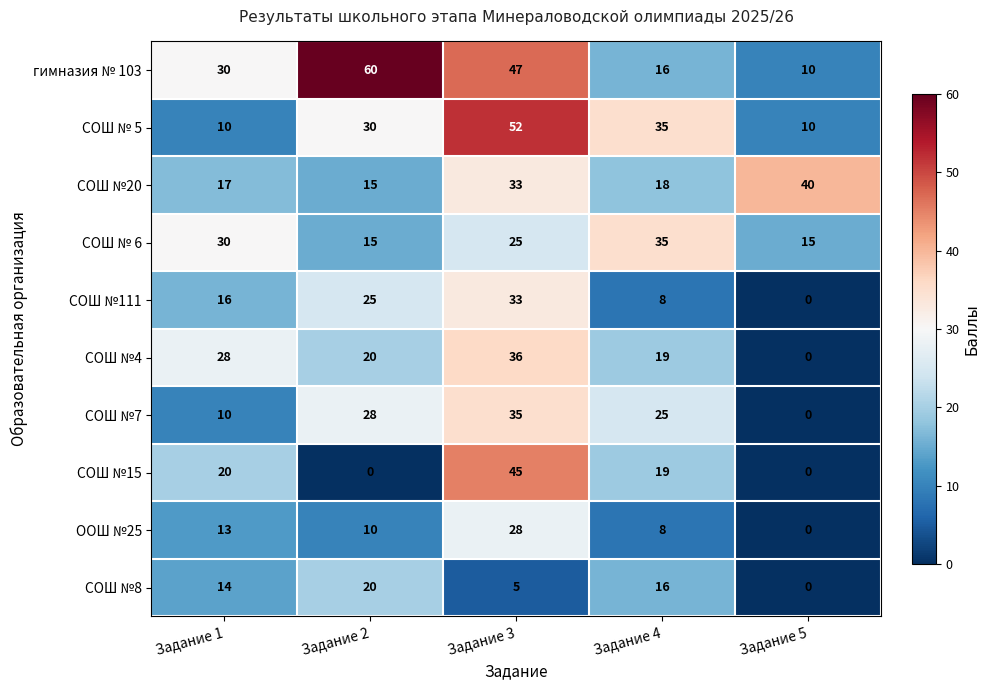

Where is СОШ №4 nearest to the value 18?

Задание 4